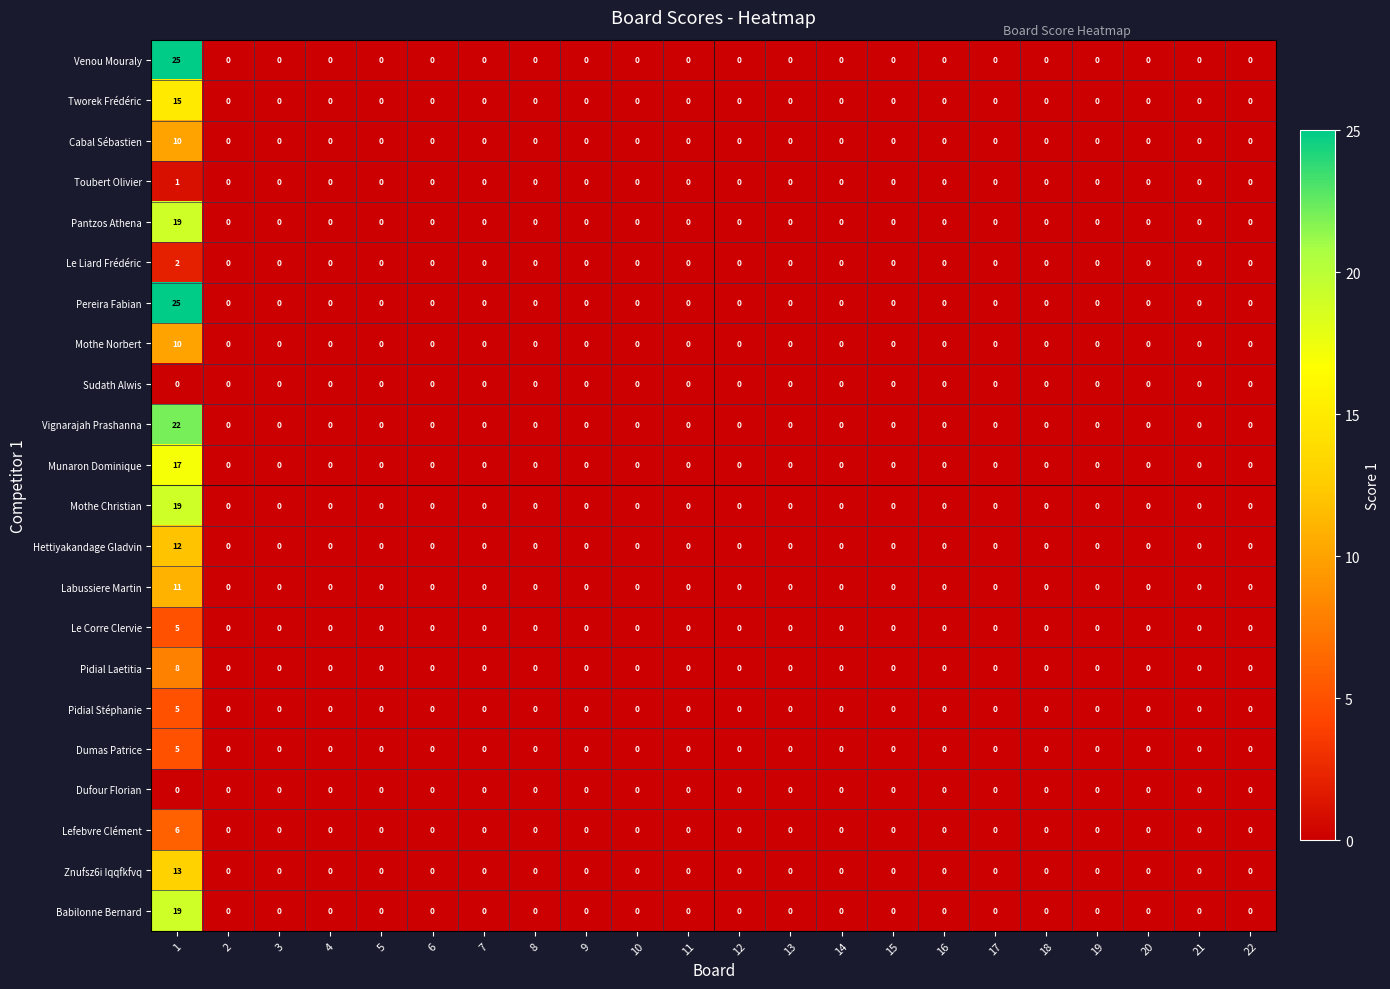

Is the value of Pidial Laetitia at 1 greater than the value of Le Corre Clervie at 12?

Yes